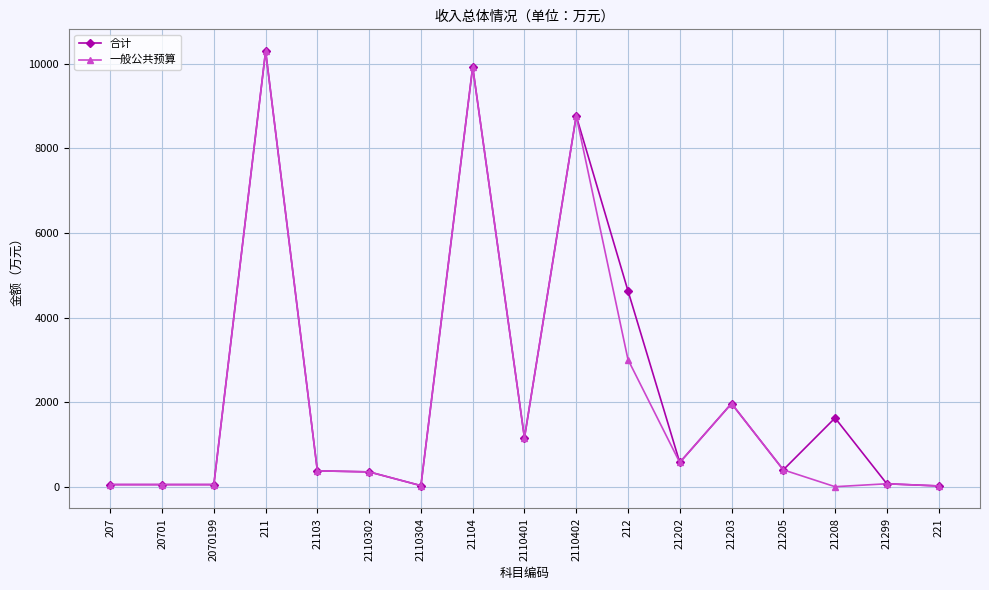

At how many categories does at least one series exceed 4364?

4